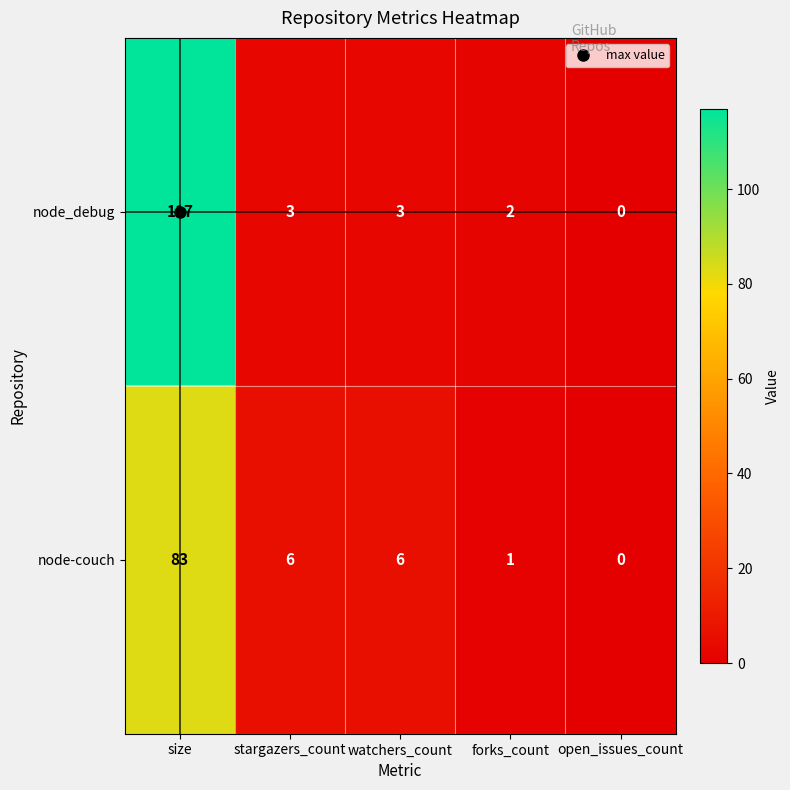

What is the spread (max minus min) of values at size?

34